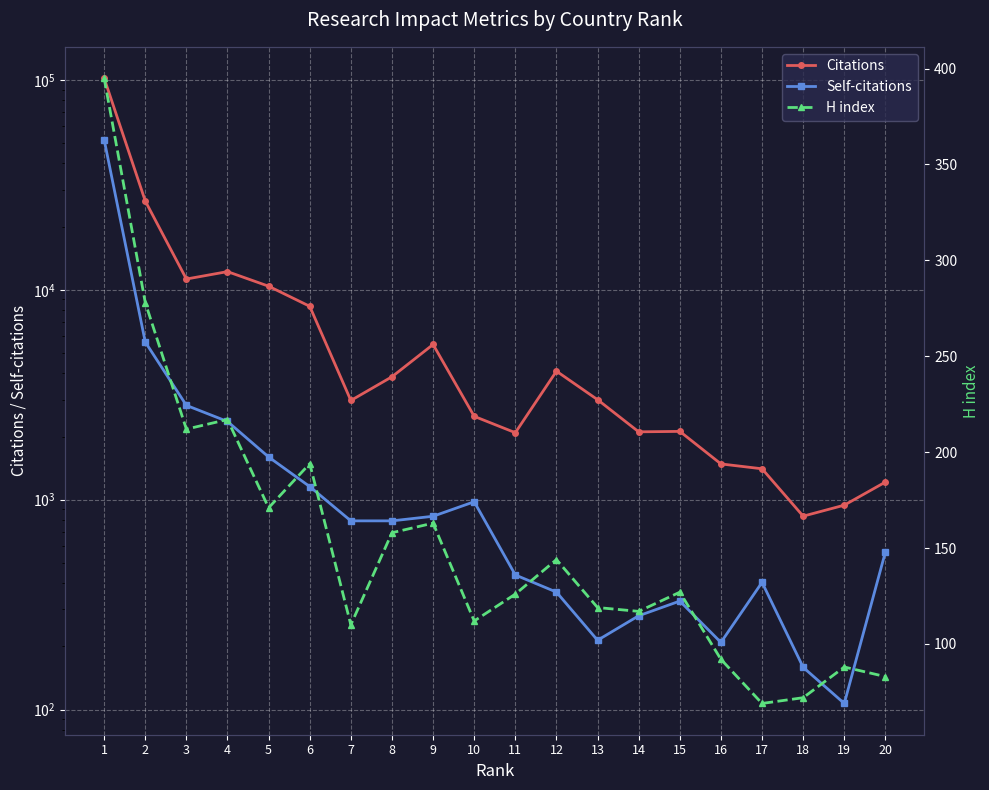

Which category has the lowest value in the H index series?

17